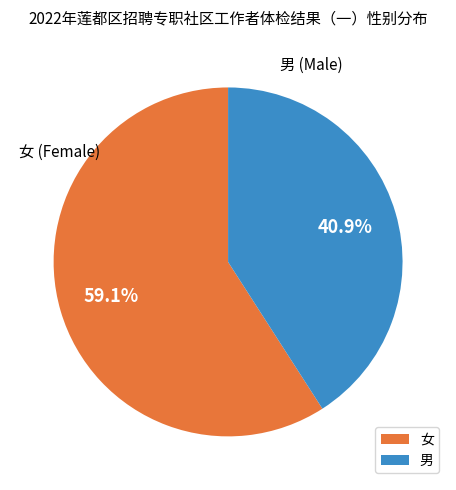

Count the number of slices in the pie.

2